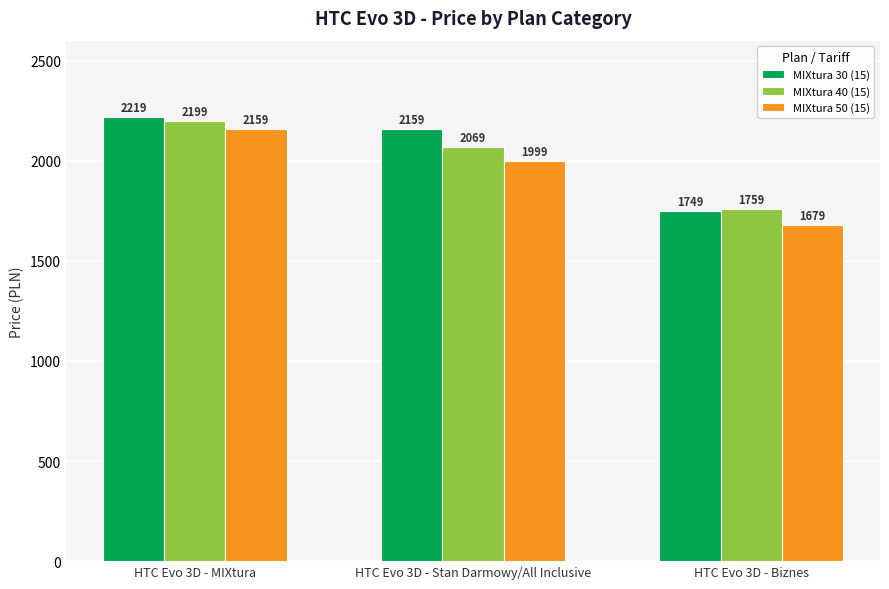

What is the label of the 3rd bar from the left?

HTC Evo 3D - Biznes